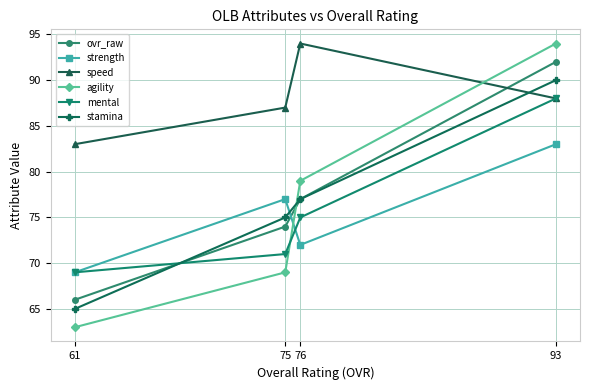

What is the value of the agility point at the 4th from the left?

94